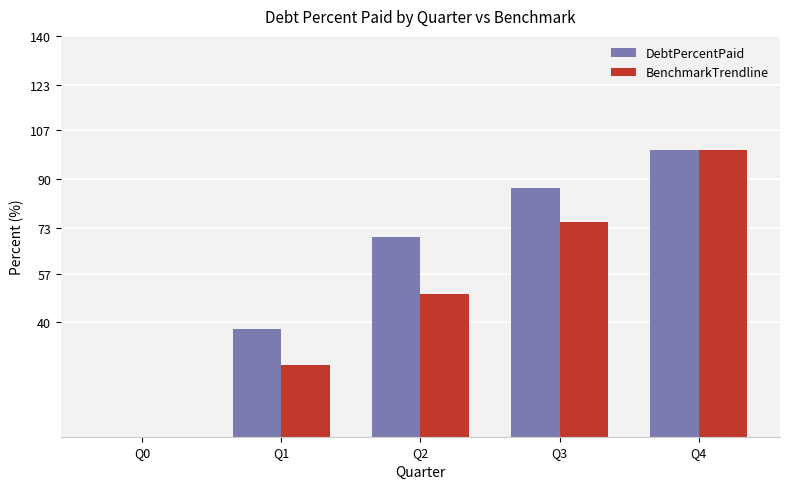

What is the approximate value of DebtPercentPaid at Q1?

37.7